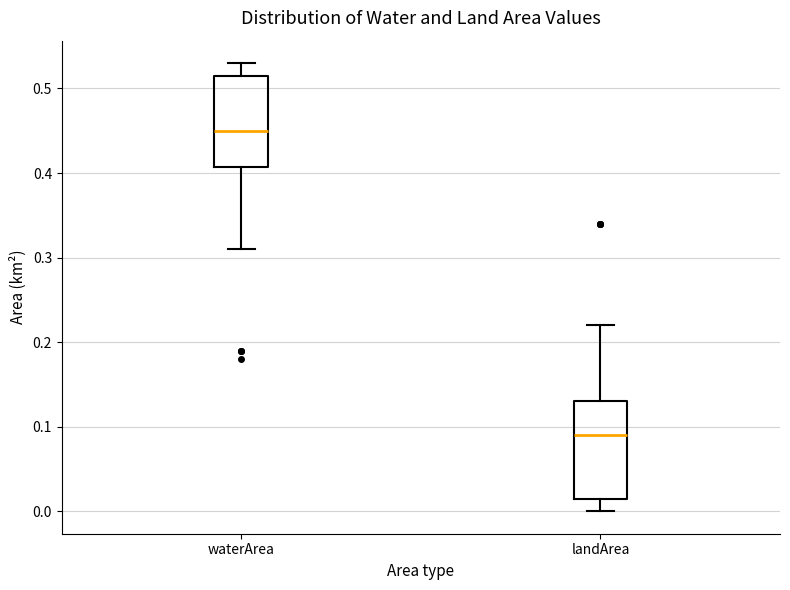

Where does the upper whisker of the box for landArea end on the y-axis? The values are not printed on the chart, so give them approximately, as read against the axis.

0.22